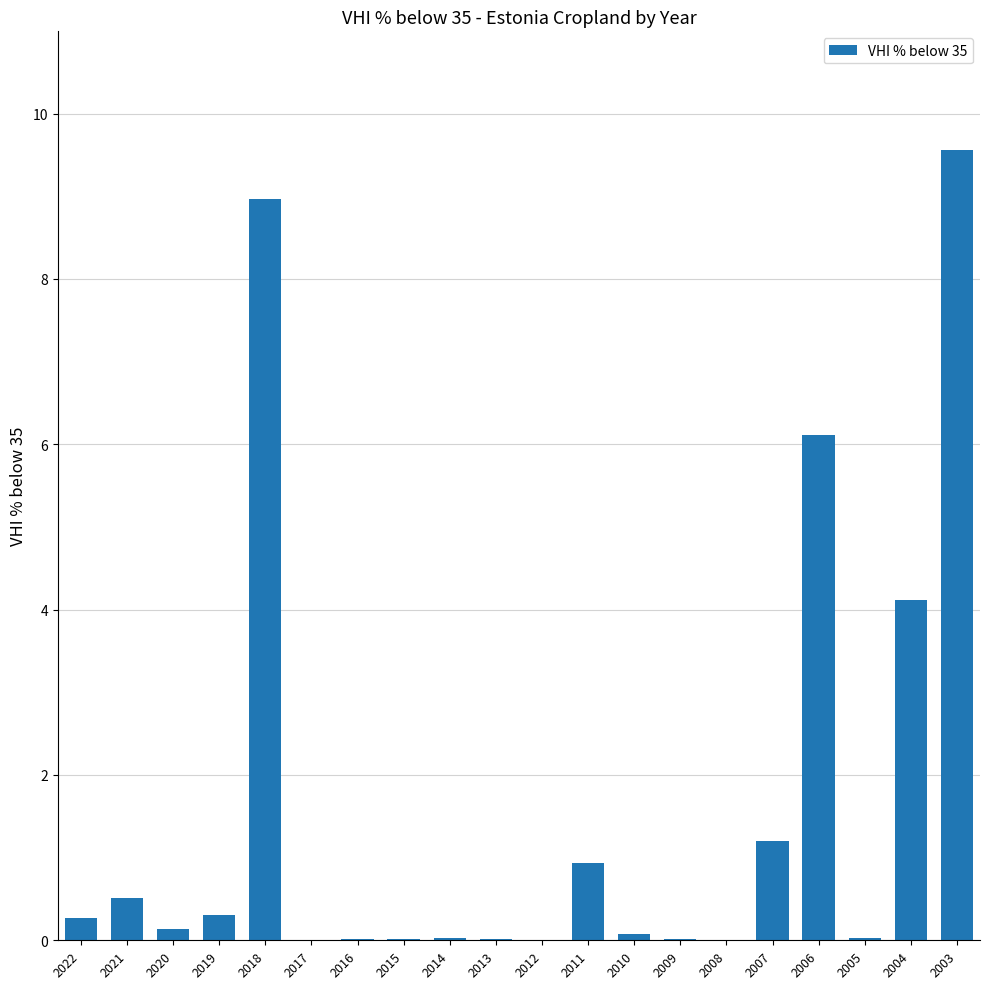

Count the number of data series in this chart.

1